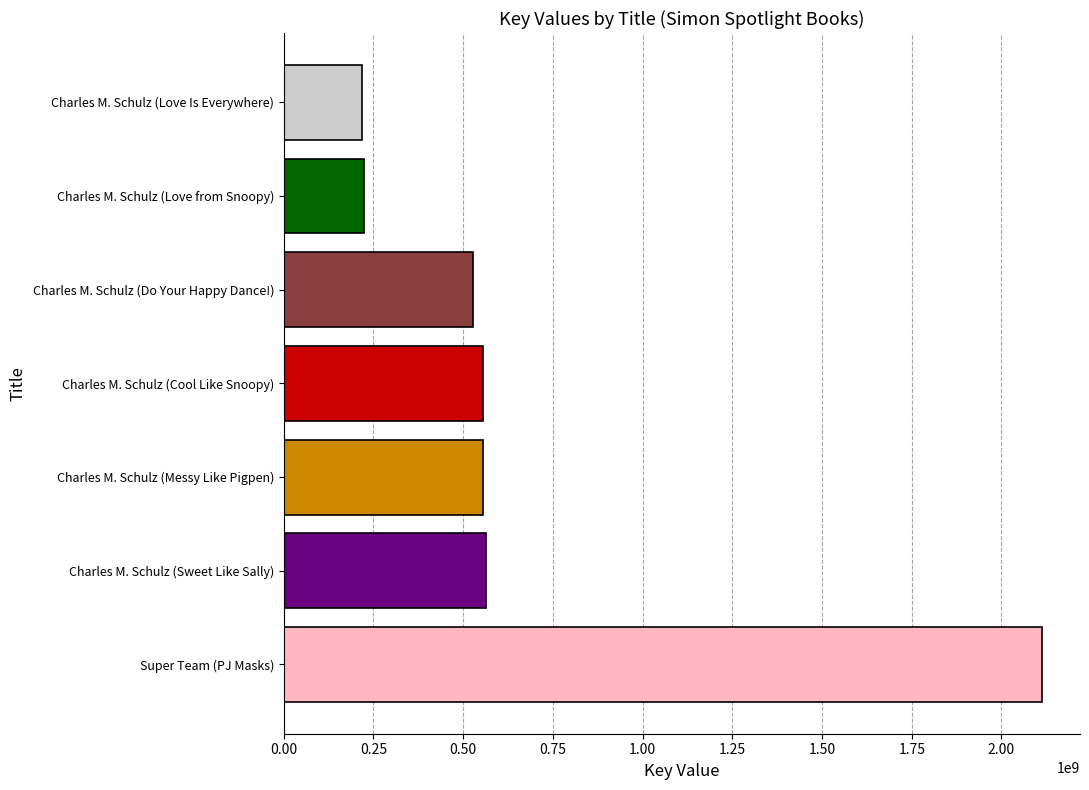

True or false: the data shows 2113152786 at Super Team (PJ Masks).

True